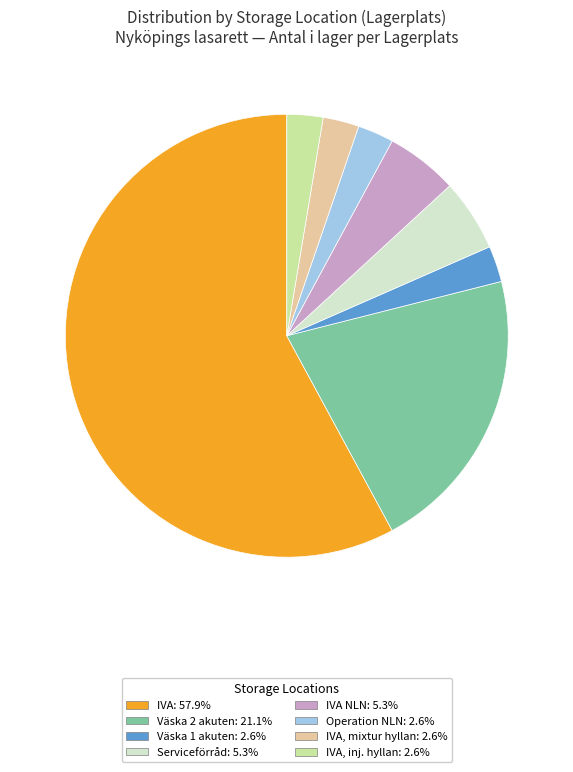

Is there a majority slice in this chart?

Yes